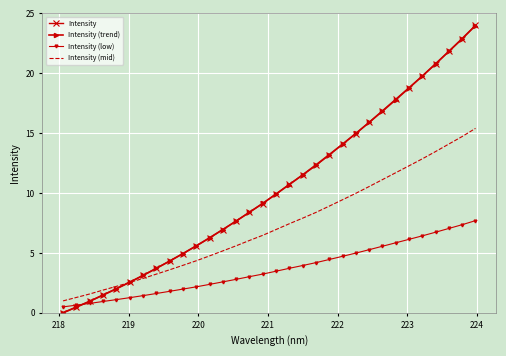

What is the difference between the maximum and minimum values in the Intensity (trend) series?

24.0